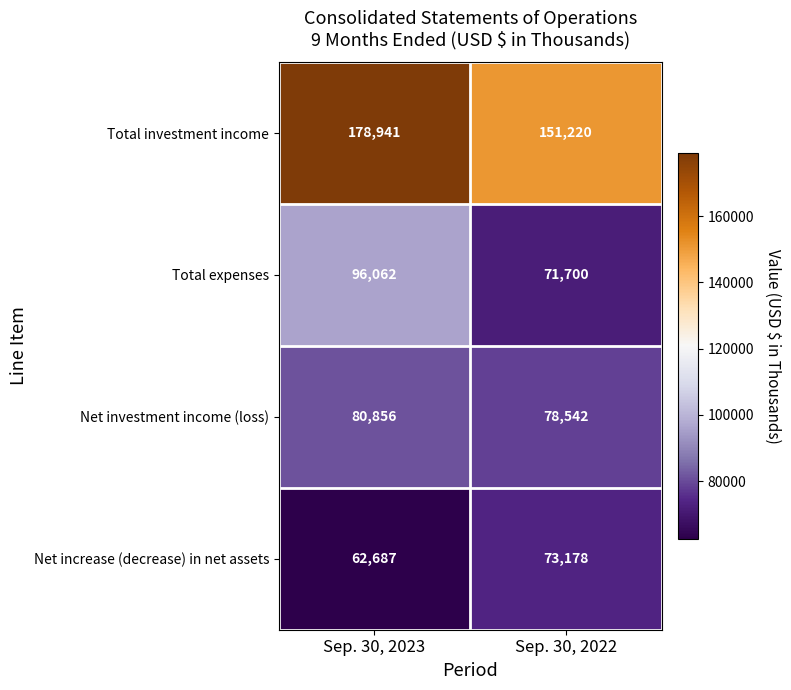

Reading left to right, list all the values displayed in this chart.

Total investment income: 178941	151220
Total expenses: 96062	71700
Net investment income (loss): 80856	78542
Net increase (decrease) in net assets: 62687	73178